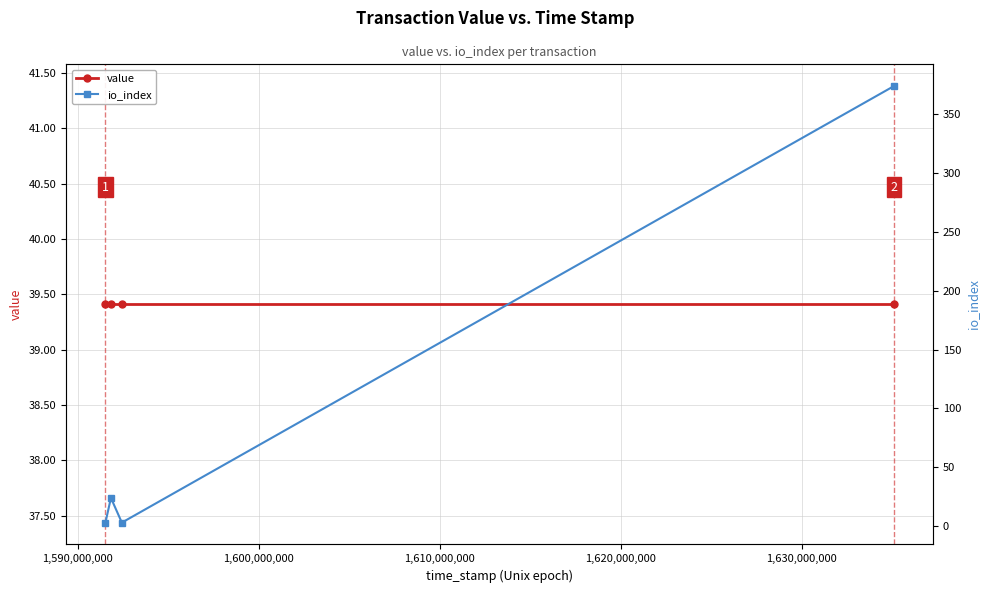

In io_index, how many points are lower than both neighbors (excluding endpoints)?

1